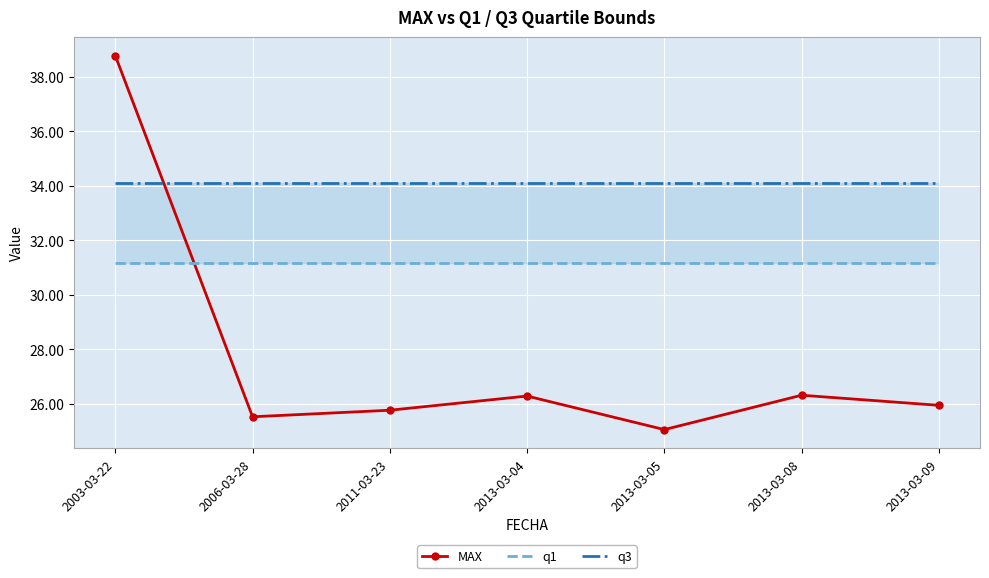

The value of q1 at 2006-03-28 is 43.6. True or false?

False